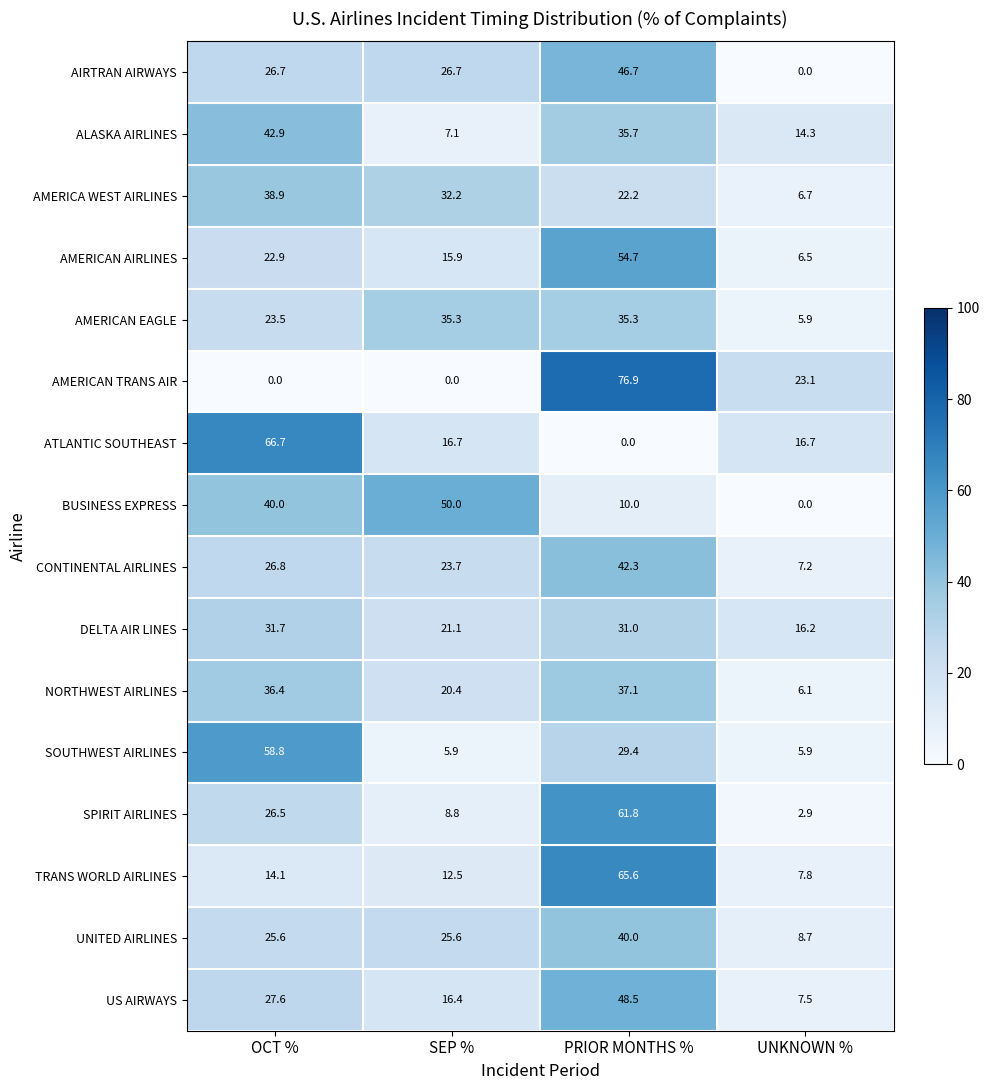

Rank the series by their maximum value, from highest to lowest.

AMERICAN TRANS AIR, ATLANTIC SOUTHEAST, TRANS WORLD AIRLINES, SPIRIT AIRLINES, SOUTHWEST AIRLINES, AMERICAN AIRLINES, BUSINESS EXPRESS, US AIRWAYS, AIRTRAN AIRWAYS, ALASKA AIRLINES, CONTINENTAL AIRLINES, UNITED AIRLINES, AMERICA WEST AIRLINES, NORTHWEST AIRLINES, AMERICAN EAGLE, DELTA AIR LINES